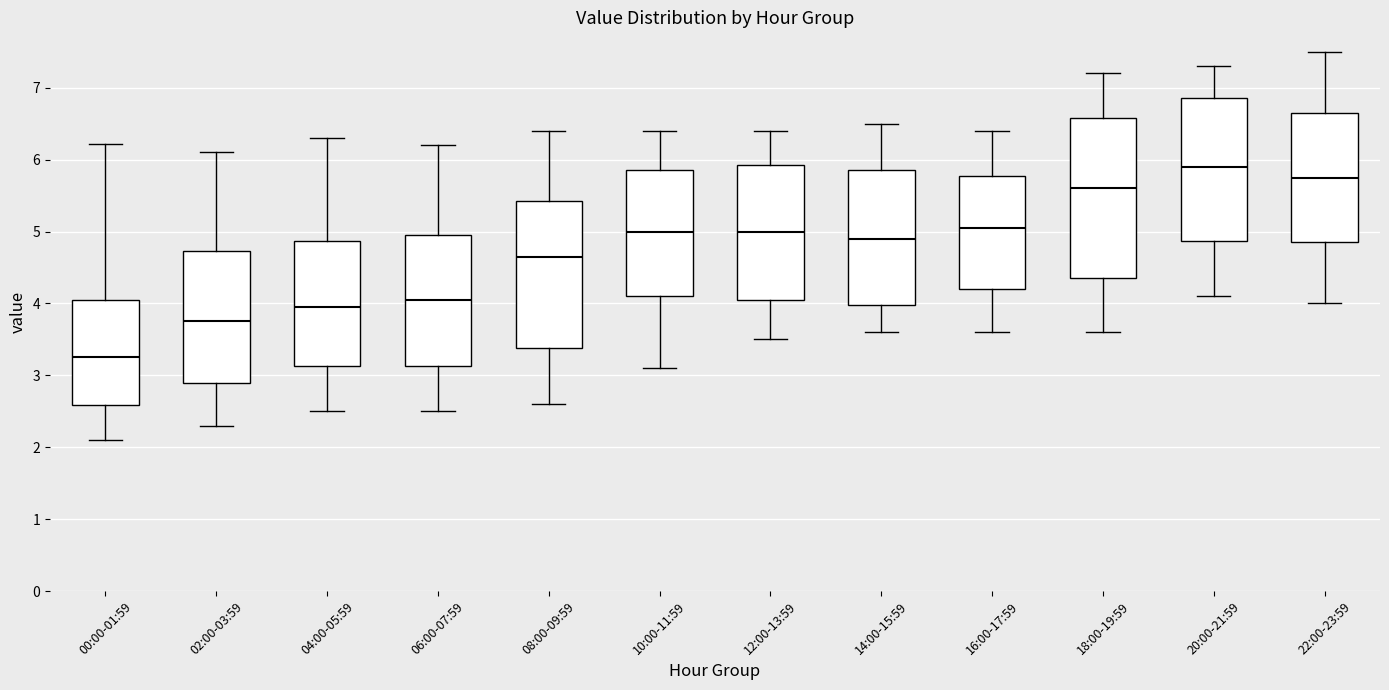

Which box is the tallest, from its lower edge to its upper edge?

18:00-19:59